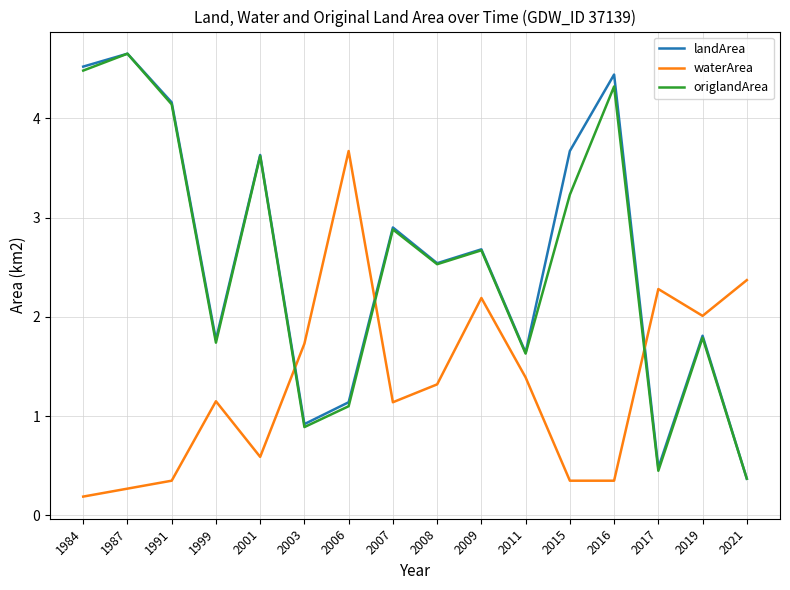

Is it true that waterArea equals 2.9 at 2019?

False